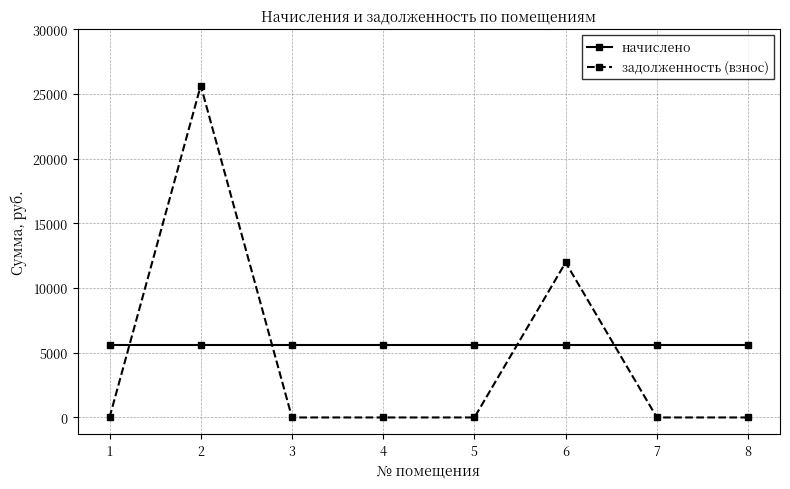

Which label corresponds to the largest value in the chart?

2